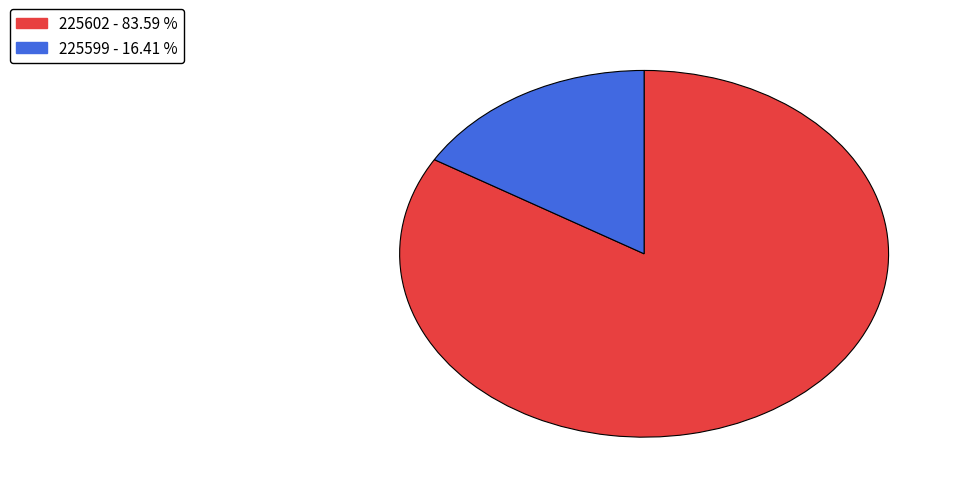

Is there a majority slice in this chart?

Yes